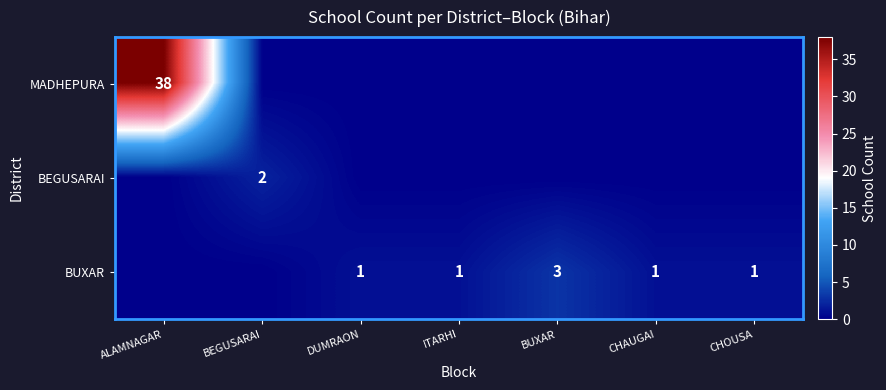

Which category has the lowest value in the BEGUSARAI series?

ALAMNAGAR